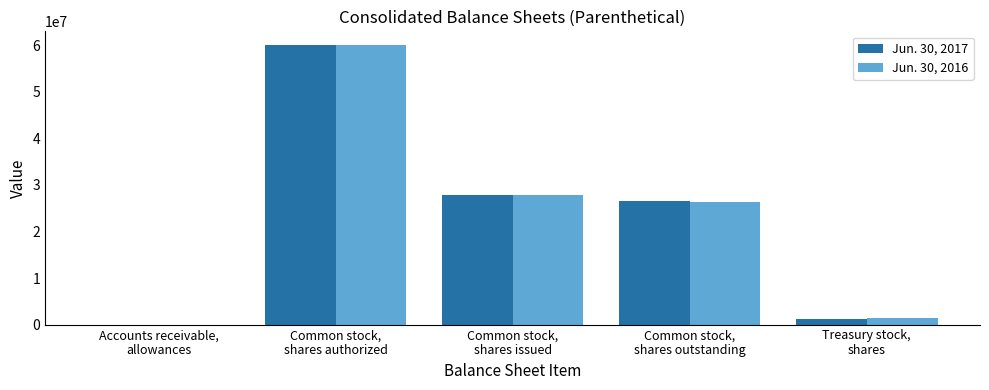

What value does the Jun. 30, 2017 series have at Treasury stock,
shares?

1287655